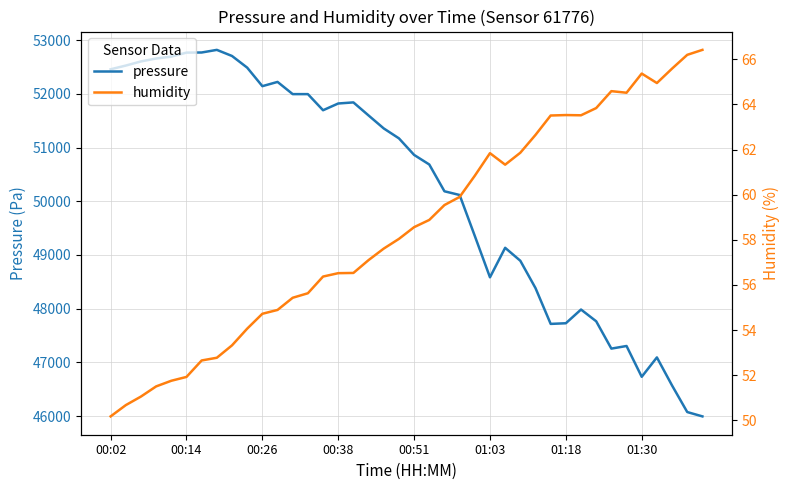

Rank the series at 23 from lowest to highest value.

humidity, pressure